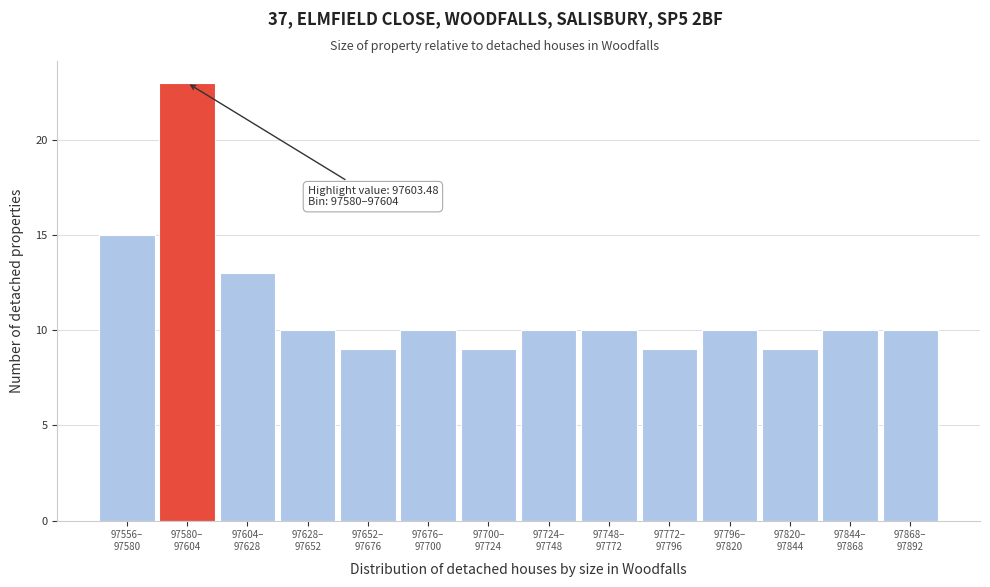

Reading left to right, list all the values displayed in this chart.

15	23	13	10	9	10	9	10	10	9	10	9	10	10